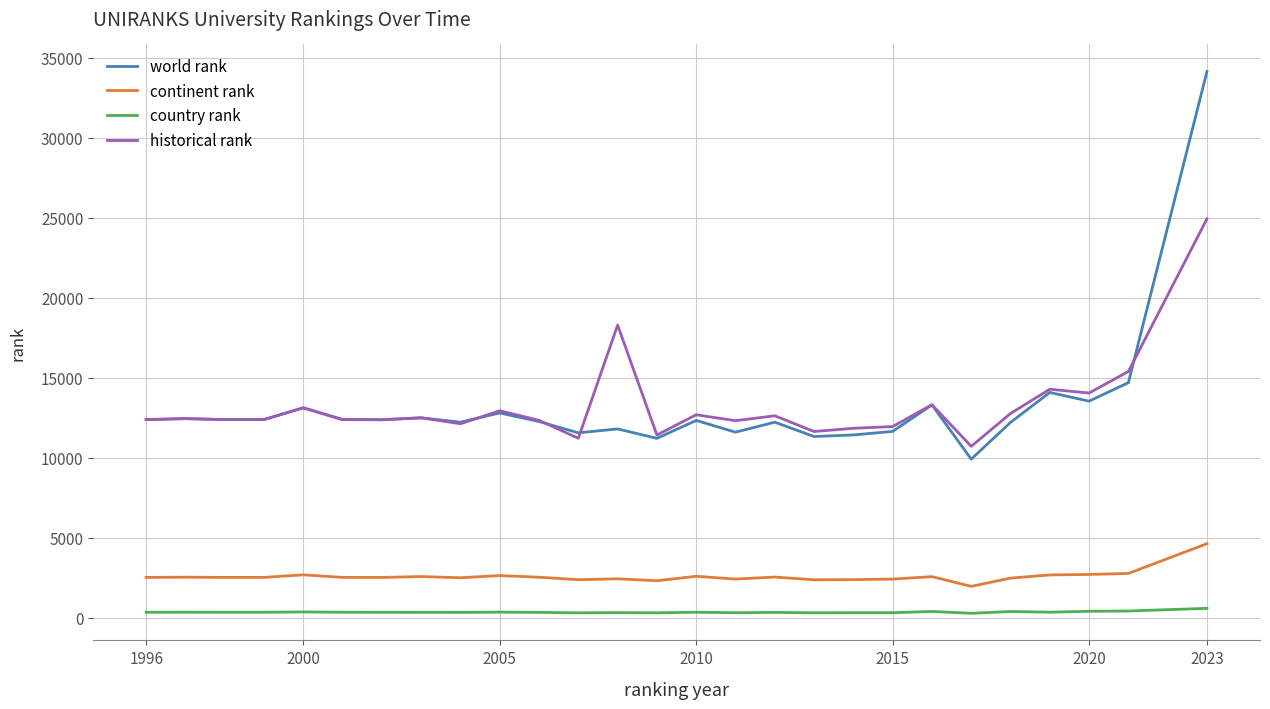

True or false: country rank and continent rank cross at least once.

False